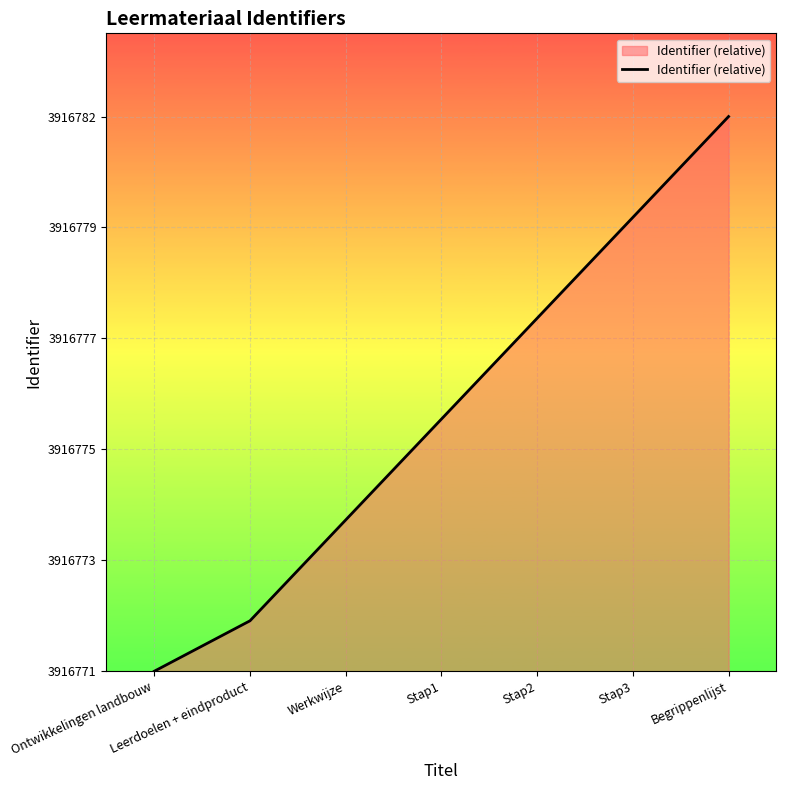

At which label does the data first exceed 5?

Stap2